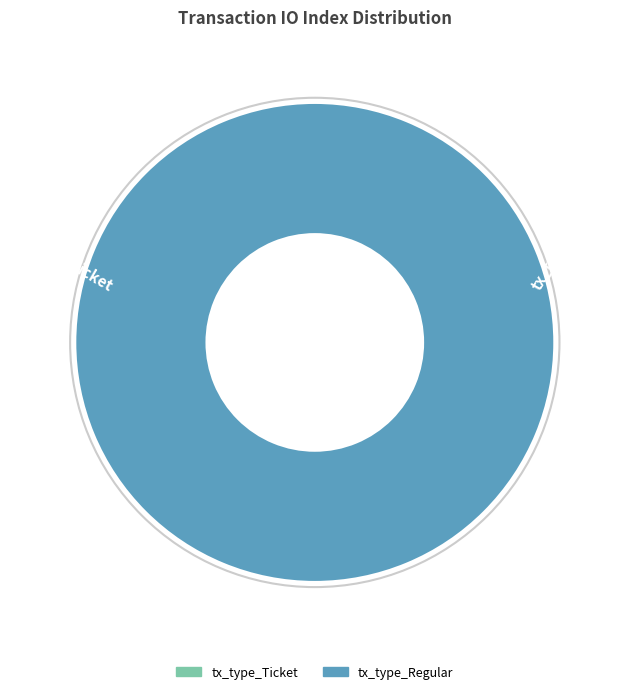

Which category has the biggest portion of the pie?

tx_type_Regular